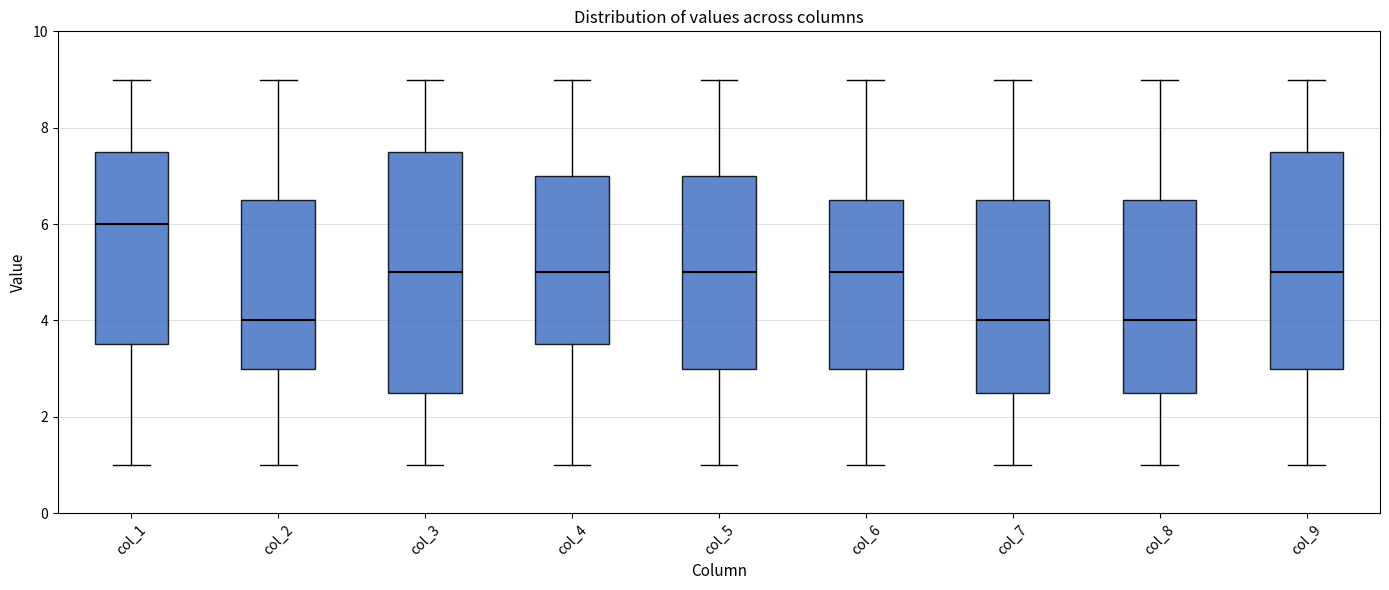

Where does the median line of the box for col_5 sit on the y-axis? The values are not printed on the chart, so give them approximately, as read against the axis.

5.0